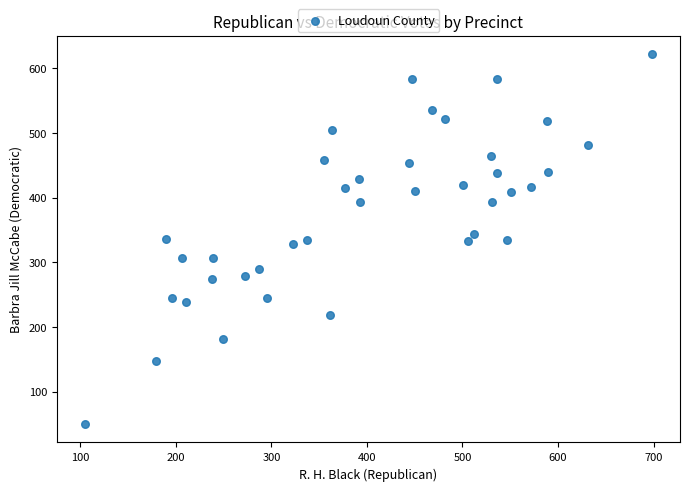

What is the range of X values (max minus min)?

593